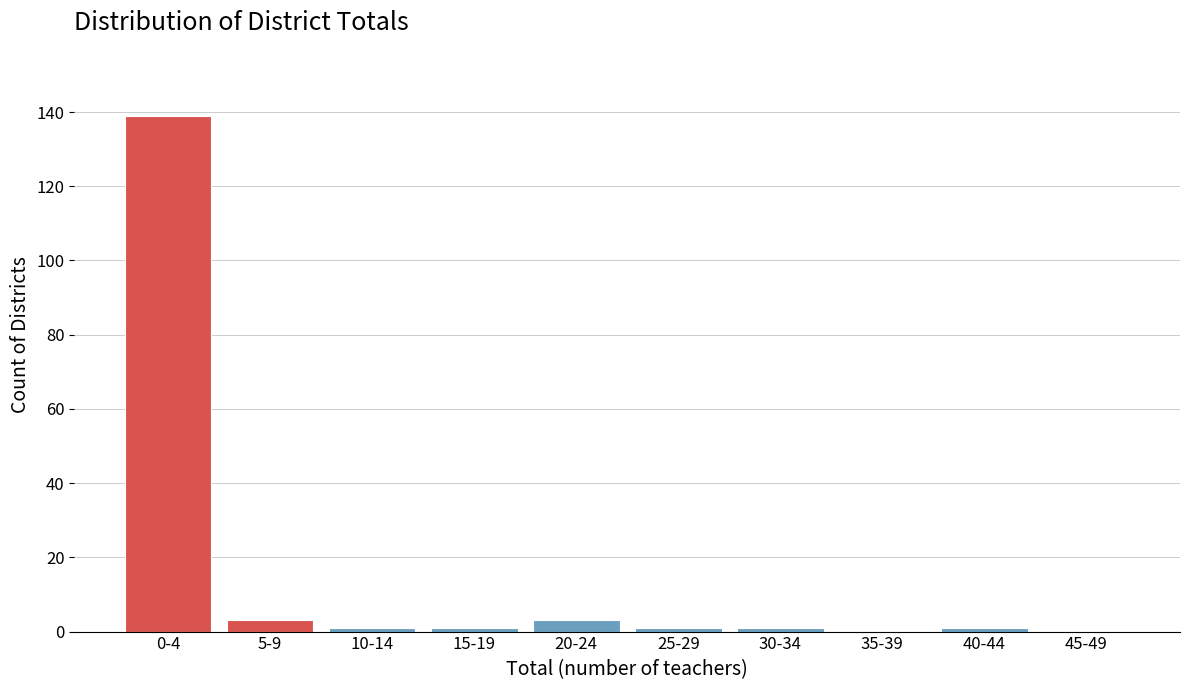

Reading left to right, list all the values displayed in this chart.

0-4=139	5-9=3	10-14=1	15-19=1	20-24=3	25-29=1	30-34=1	35-39=0	40-44=1	45-49=0